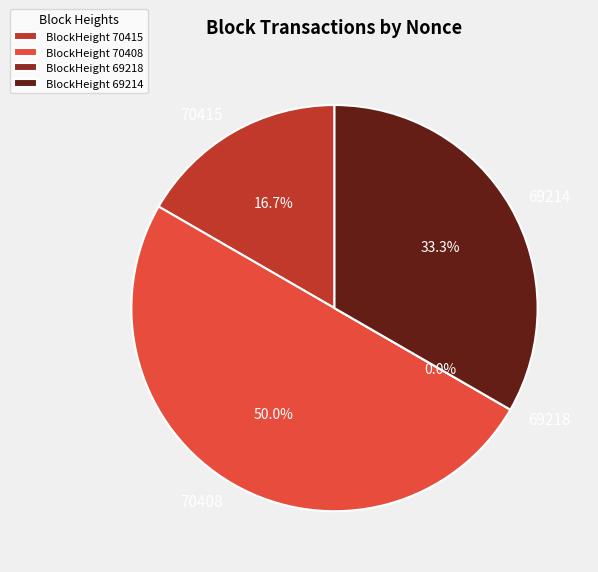

Does 69214 represent more than half of the total?

No